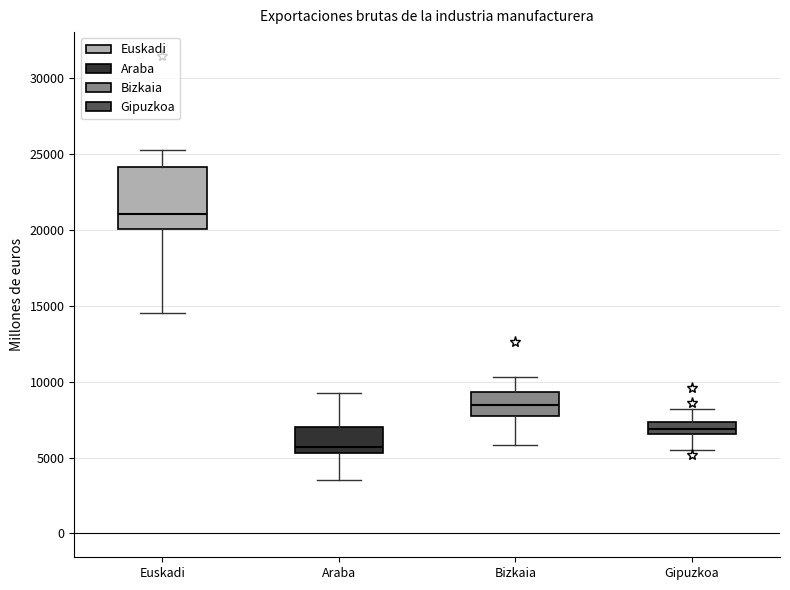

Comparing the boxes themselves (not the whiskers), which one is the tallest?

Euskadi